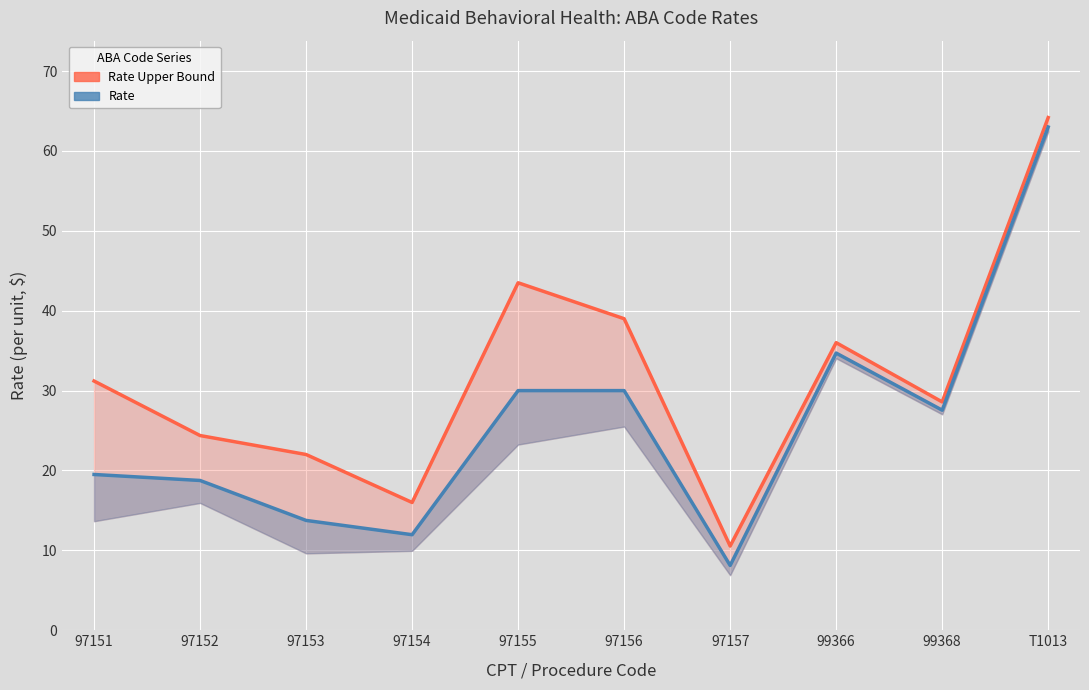

What is the value of the Rate point at the 10th from the left?

63.0